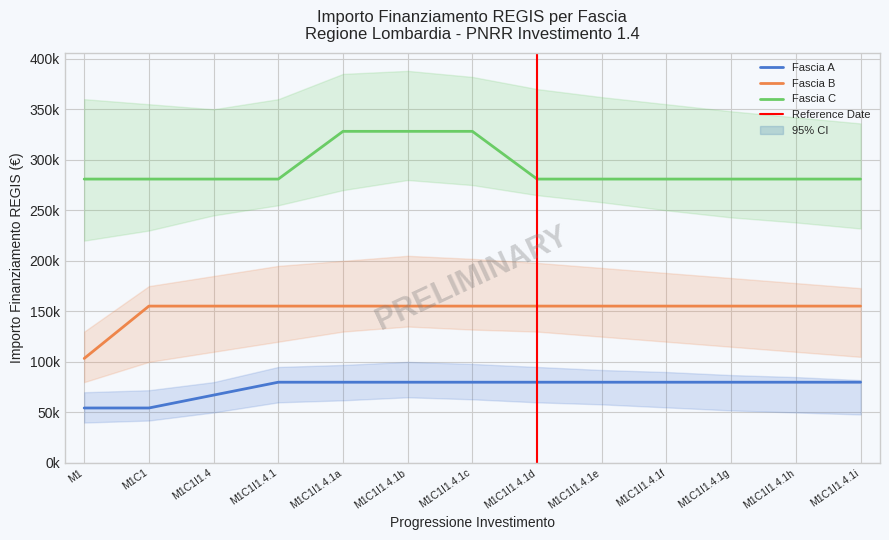

Which series has the widest spread of values?

Fascia B